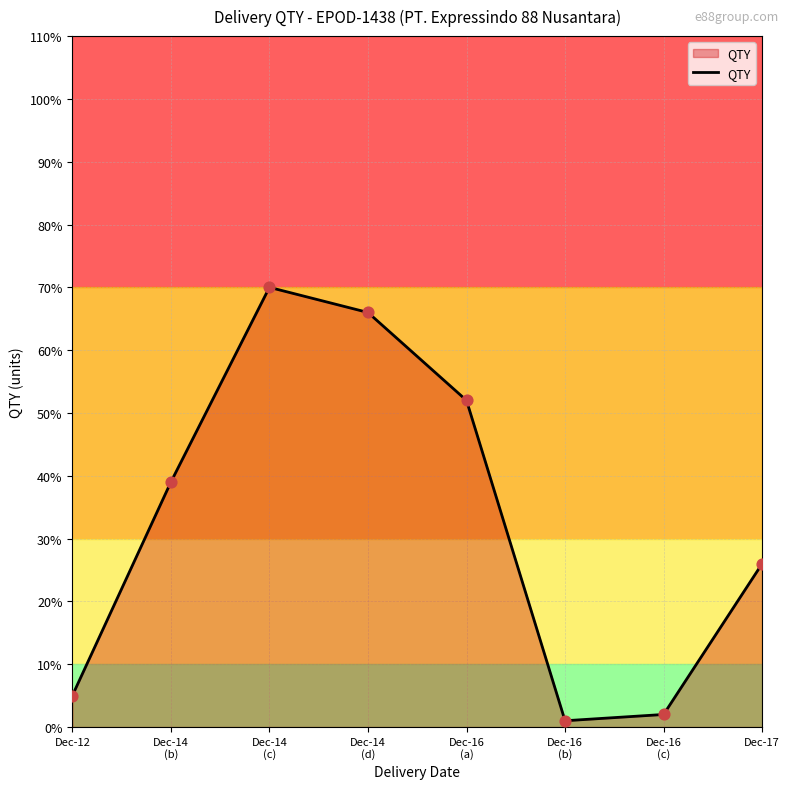

What is the change in value from Dec-14
(b) to Dec-16
(b)?

-38